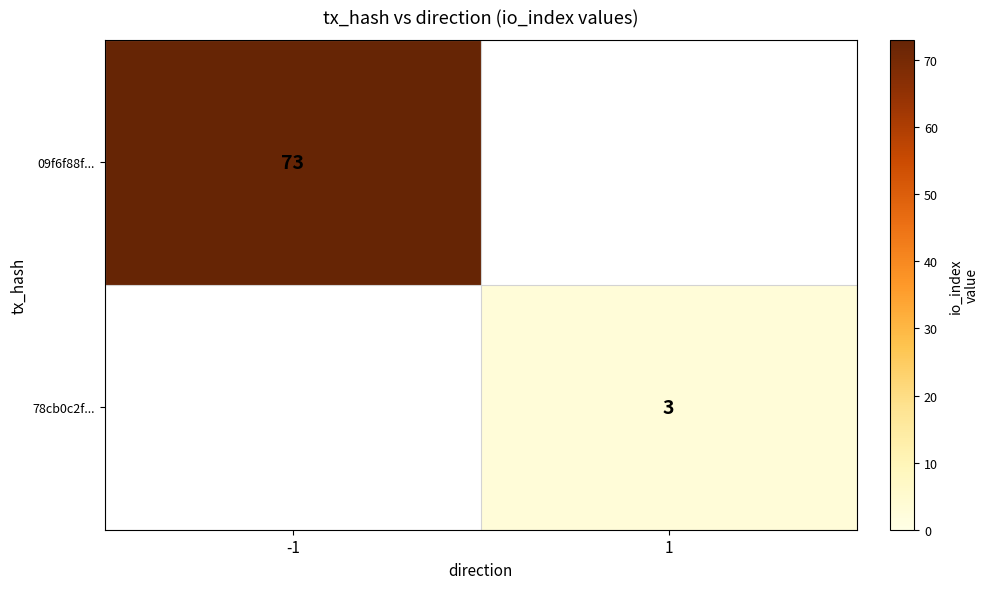

The value of 78cb0c2f... at 1 is 1. True or false?

False